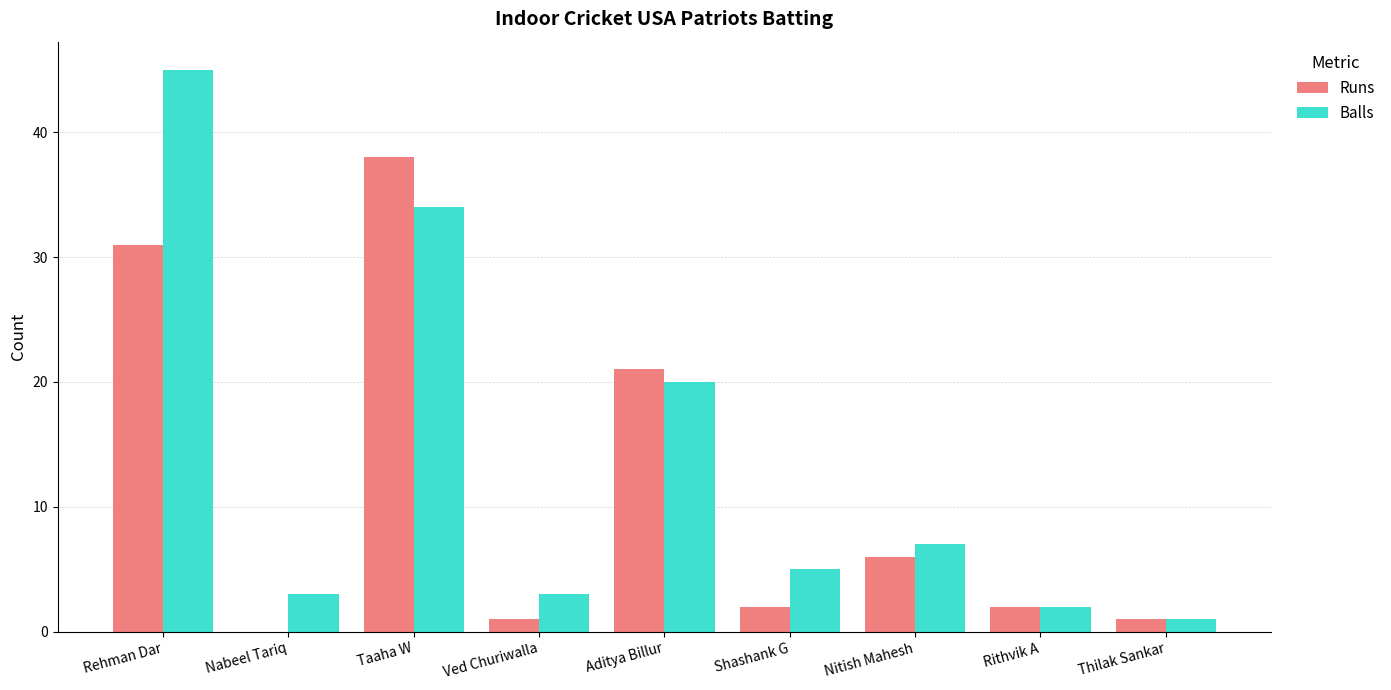

What is the maximum value for Runs?

38